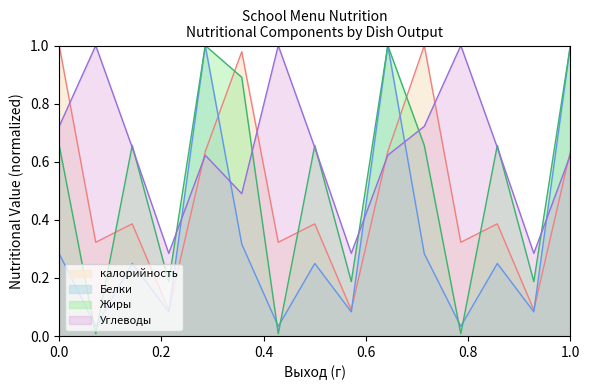

How many lines are shown in the chart?

4